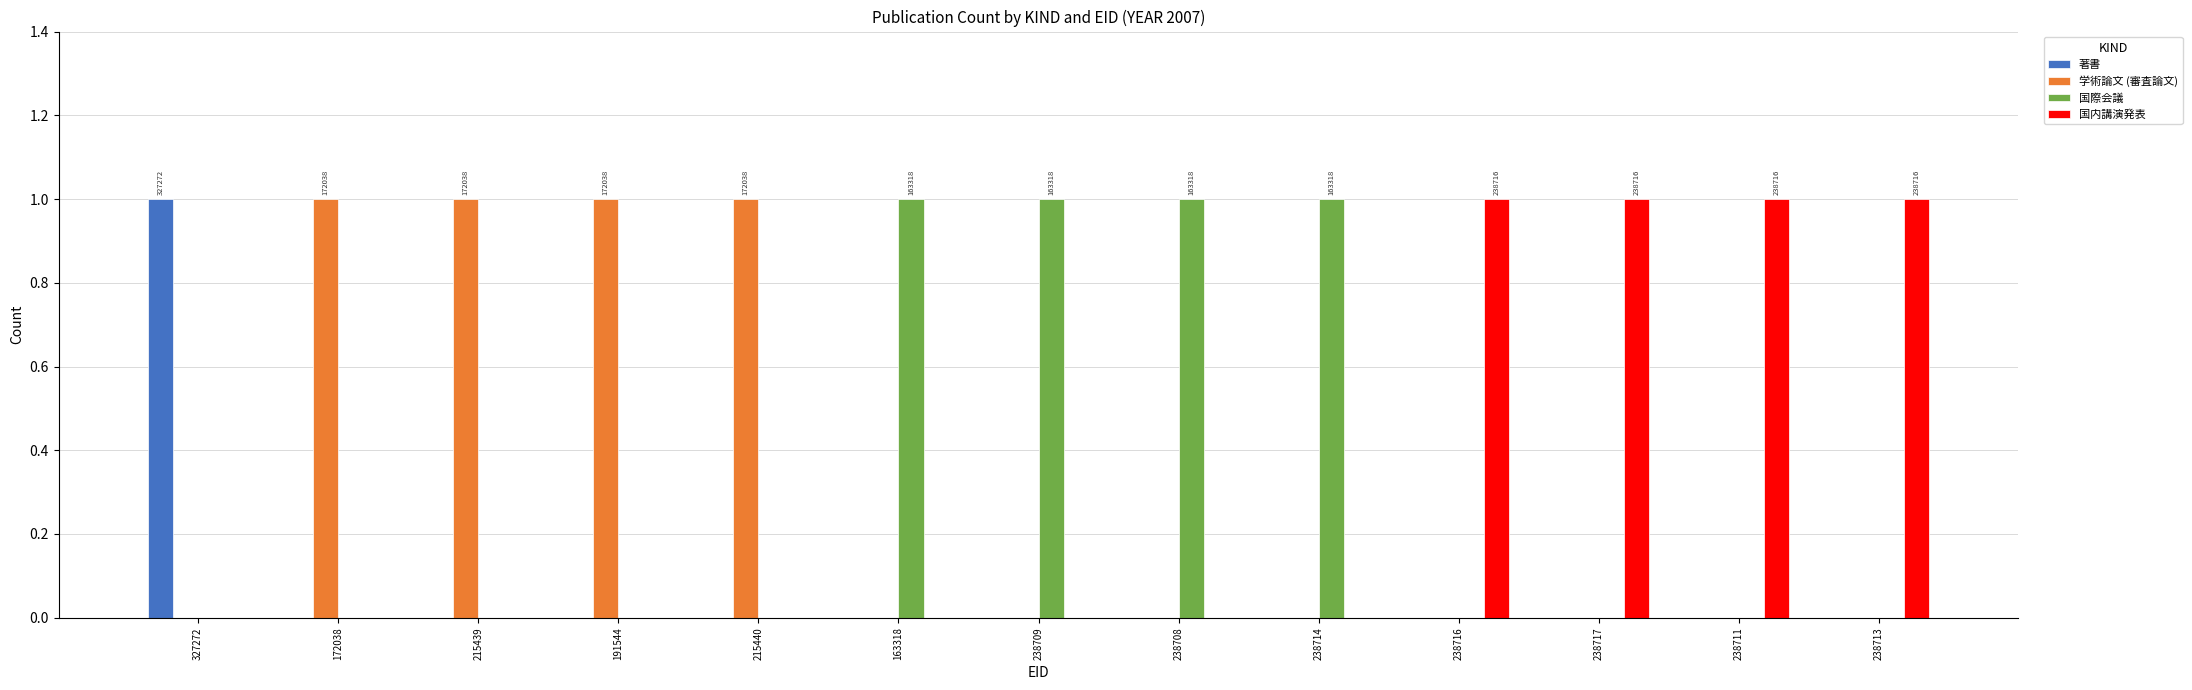

What is the sum of all 学術論文 (審査論文) values?

4